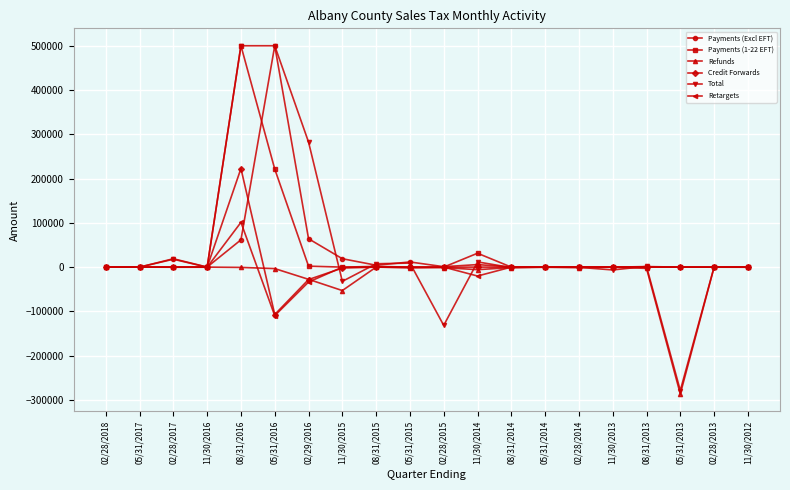

What is the label of the 8th point from the right?

08/31/2014